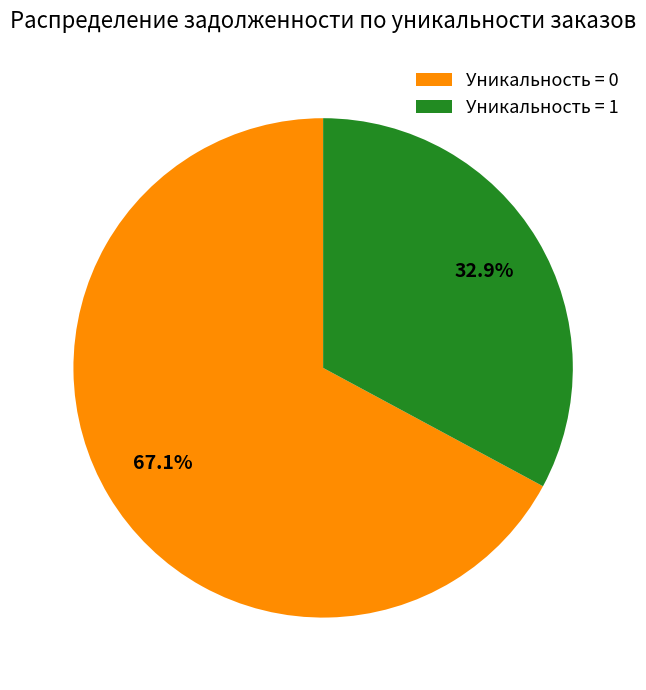

Count the number of slices in the pie.

2